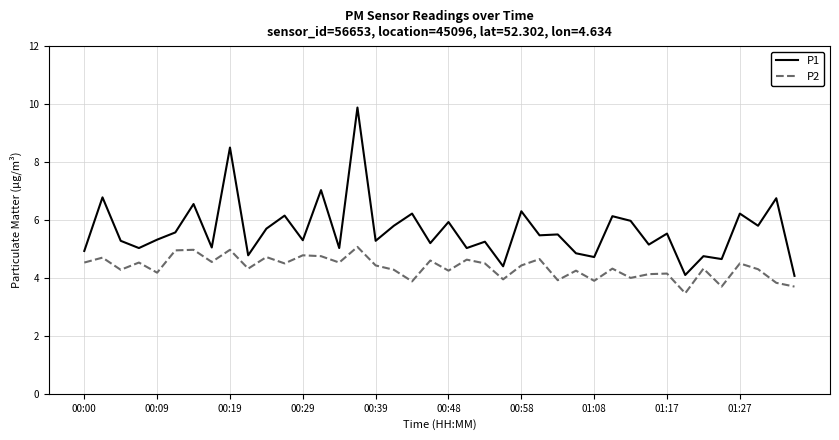

Which series has the widest spread of values?

P1